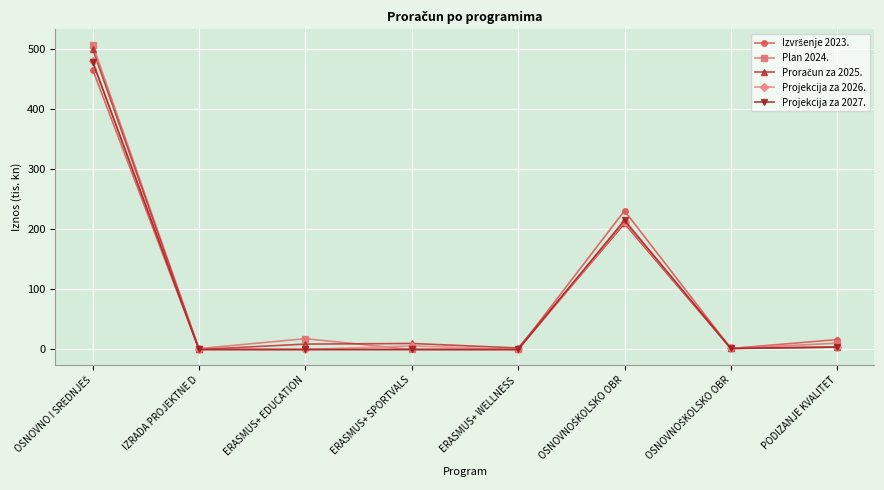

Reading left to right, what are all the values shown in this chart?

Izvršenje 2023.: OSNOVNO I SREDNJEŠ=465.1	IZRADA PROJEKTNE D=0.0	ERASMUS+ EDUCATION=0.0	ERASMUS+ SPORTVALS=0.0	ERASMUS+ WELLNESS =0.0	OSNOVNOŠKOLSKO OBR=230.5	OSNOVNOŠKOLSKO OBR=1.7	PODIZANJE KVALITET=16.5
Plan 2024.: OSNOVNO I SREDNJEŠ=506.6	IZRADA PROJEKTNE D=1.5	ERASMUS+ EDUCATION=18.0	ERASMUS+ SPORTVALS=0.0	ERASMUS+ WELLNESS =0.0	OSNOVNOŠKOLSKO OBR=209.5	OSNOVNOŠKOLSKO OBR=1.7	PODIZANJE KVALITET=10.5
Proračun za 2025.: OSNOVNO I SREDNJEŠ=499.1	IZRADA PROJEKTNE D=0.0	ERASMUS+ EDUCATION=9.0	ERASMUS+ SPORTVALS=10.0	ERASMUS+ WELLNESS =2.5	OSNOVNOŠKOLSKO OBR=209.5	OSNOVNOŠKOLSKO OBR=1.7	PODIZANJE KVALITET=4.0
Projekcija za 2026.: OSNOVNO I SREDNJEŠ=478.7	IZRADA PROJEKTNE D=0.0	ERASMUS+ EDUCATION=0.0	ERASMUS+ SPORTVALS=6.0	ERASMUS+ WELLNESS =0.0	OSNOVNOŠKOLSKO OBR=211.6	OSNOVNOŠKOLSKO OBR=1.7	PODIZANJE KVALITET=4.0
Projekcija za 2027.: OSNOVNO I SREDNJEŠ=477.9	IZRADA PROJEKTNE D=0.0	ERASMUS+ EDUCATION=0.0	ERASMUS+ SPORTVALS=0.0	ERASMUS+ WELLNESS =0.0	OSNOVNOŠKOLSKO OBR=214.8	OSNOVNOŠKOLSKO OBR=1.8	PODIZANJE KVALITET=4.0